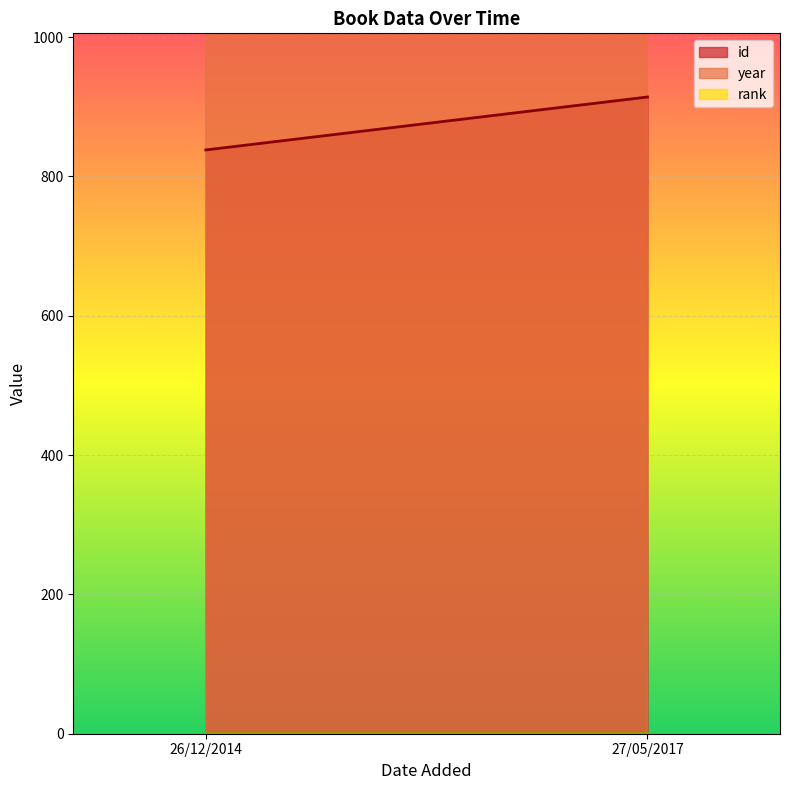

What is the highest value of the year series?

2016